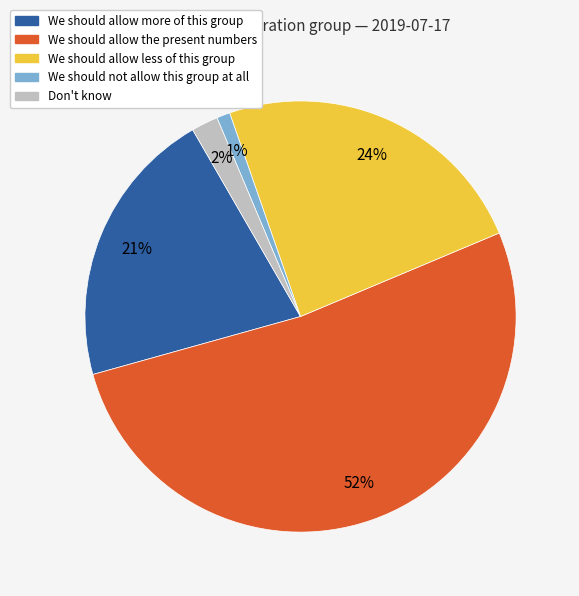

Is there a majority slice in this chart?

Yes